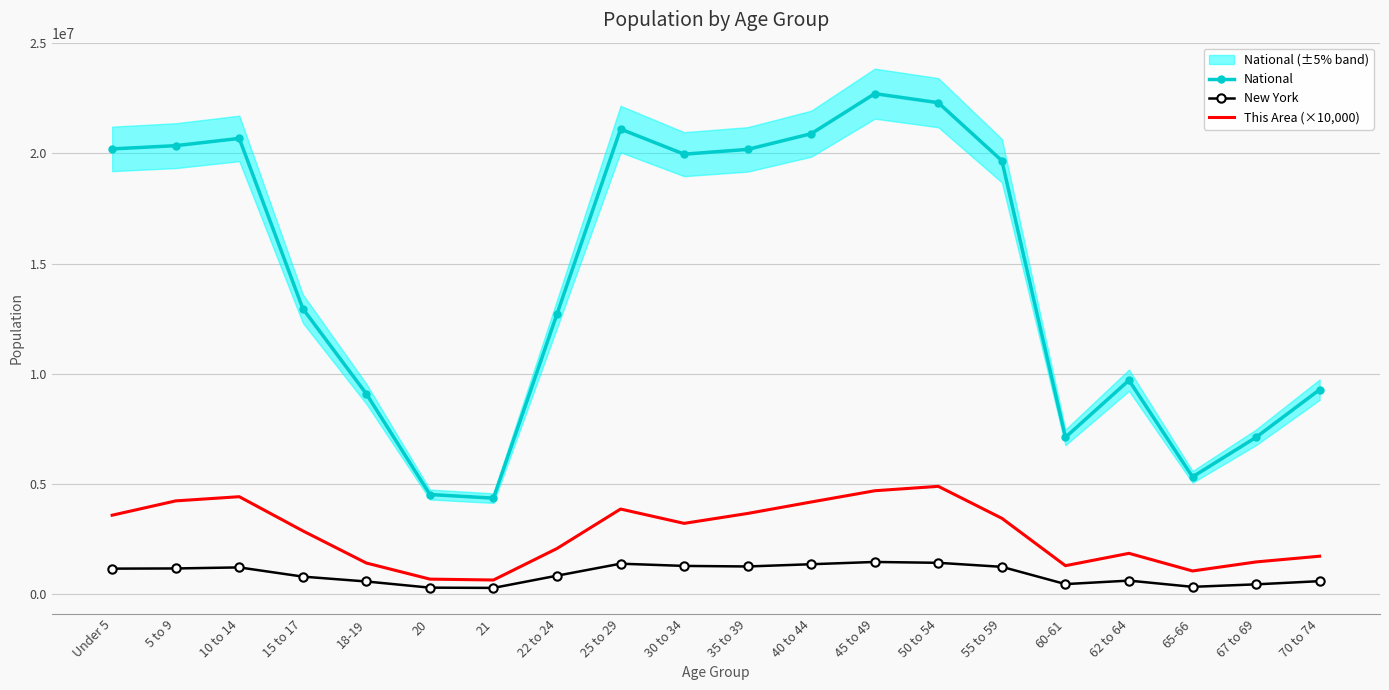

How many lines are shown in the chart?

3